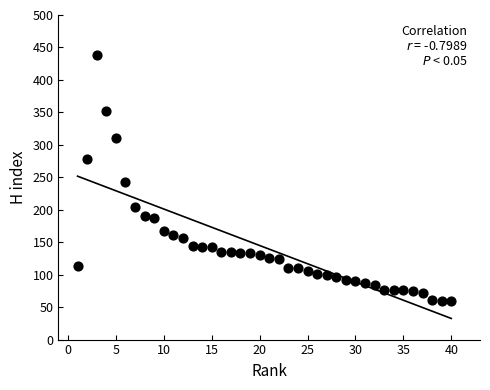

What is the range of Y values (max minus min)?

379